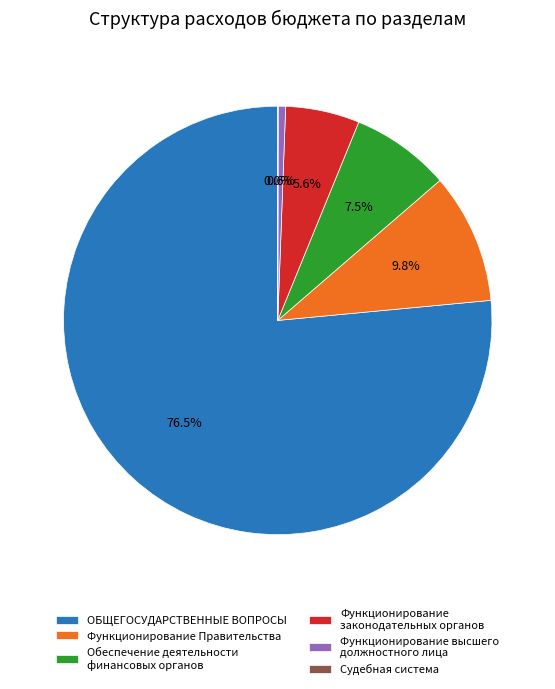

Does ОБЩЕГОСУДАРСТВЕННЫЕ ВОПРОСЫ account for over 50% of the chart?

Yes